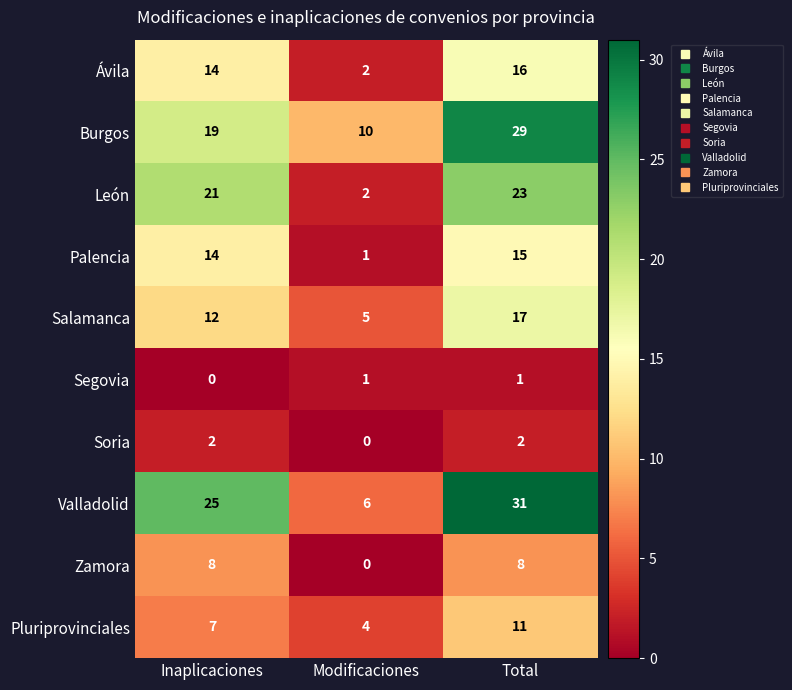

True or false: Valladolid has a value of 31 at Total.

True